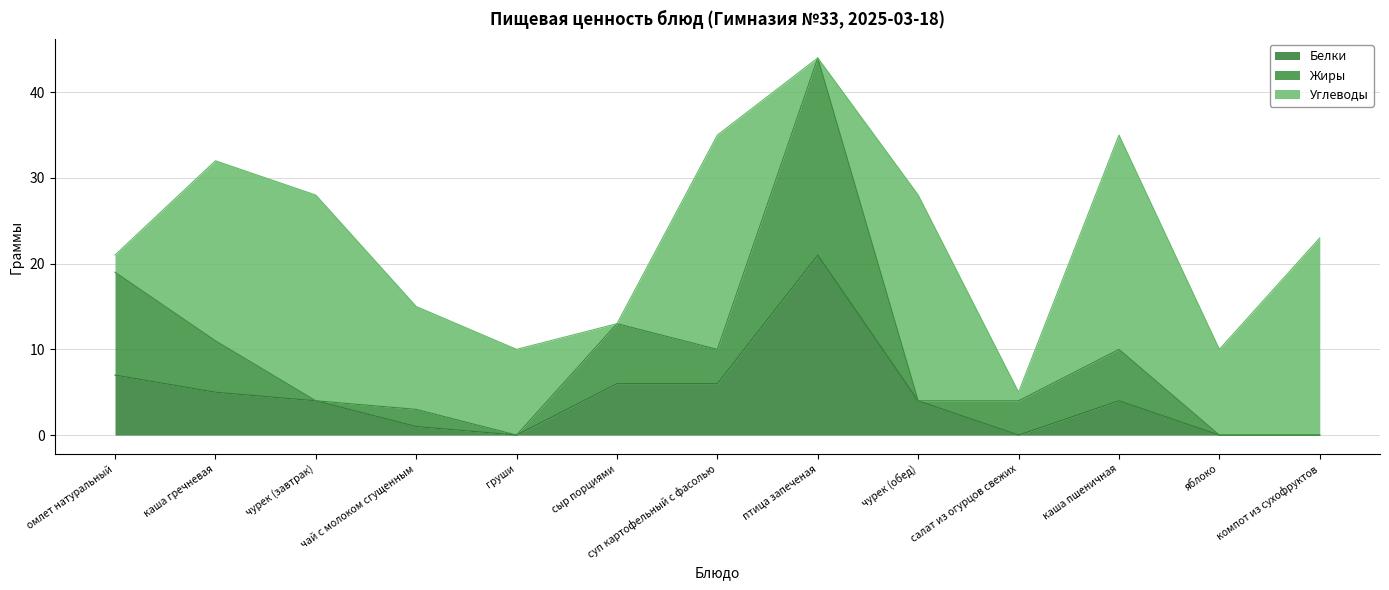

At which label does Жиры first exceed 4?

омлет натуральный